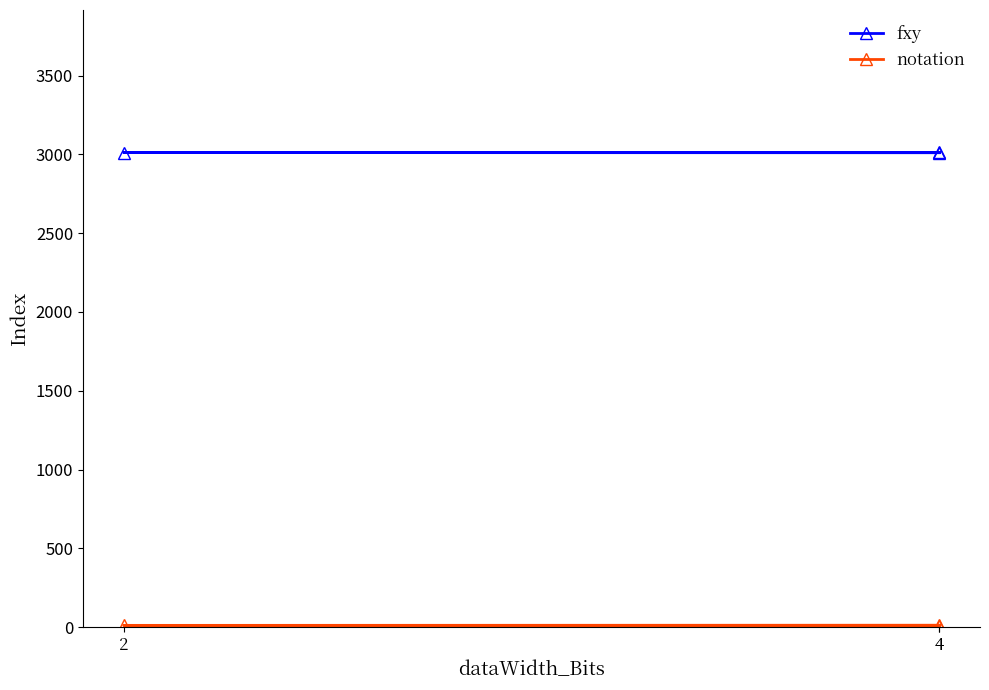

What is the difference between the highest and lowest values at 4?

3000